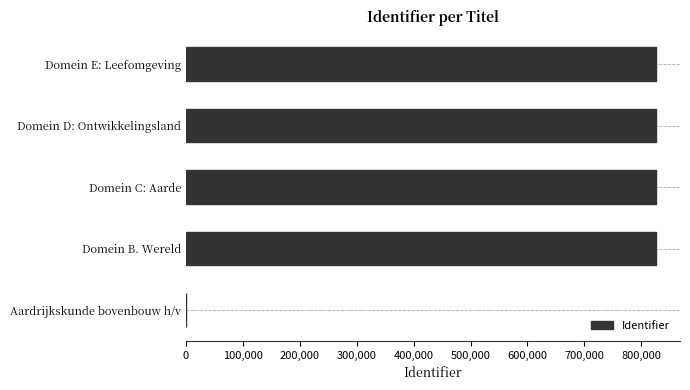

The value at Domein D: Ontwikkelingsland is 826822. True or false?

True